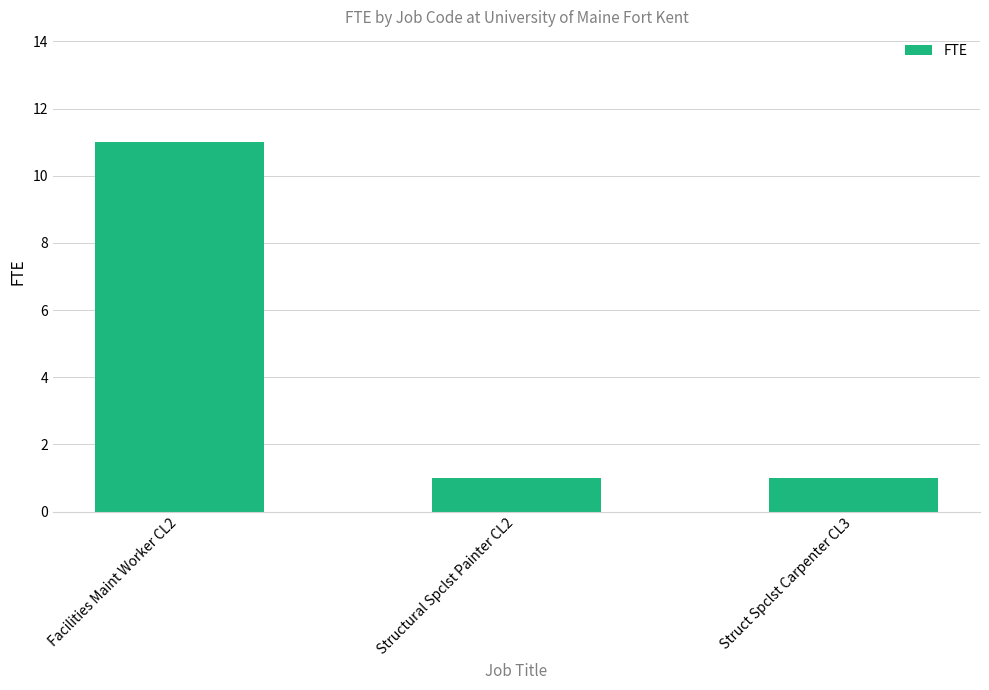

What is the label of the 3rd bar from the left?

Struct Spclst Carpenter CL3